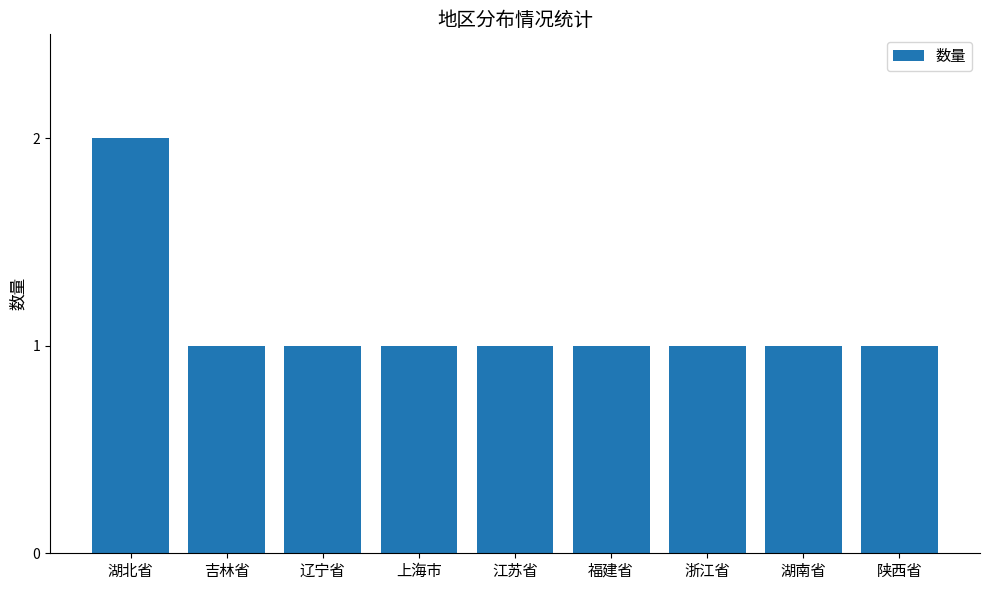

What is the sum of all values?

10